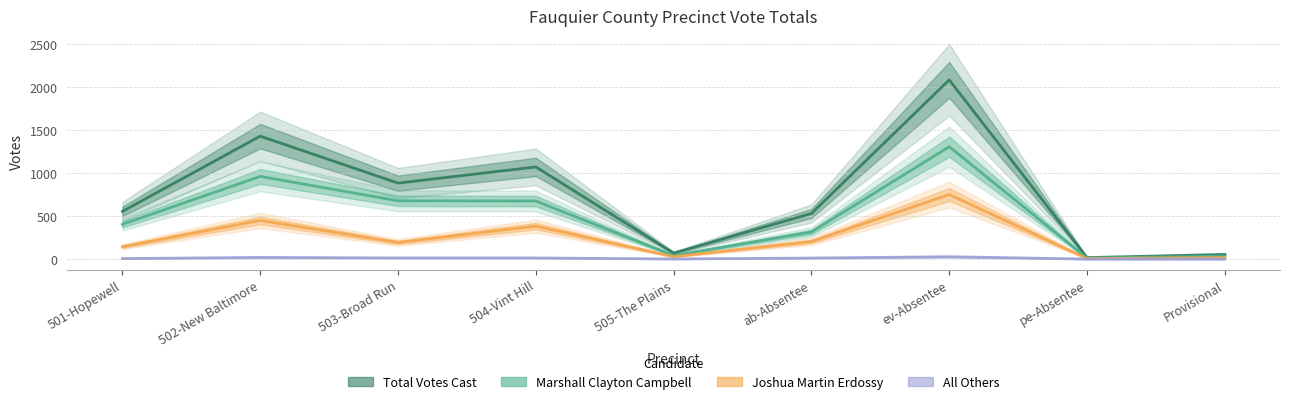

At how many categories does at least one series exceed 537?

5